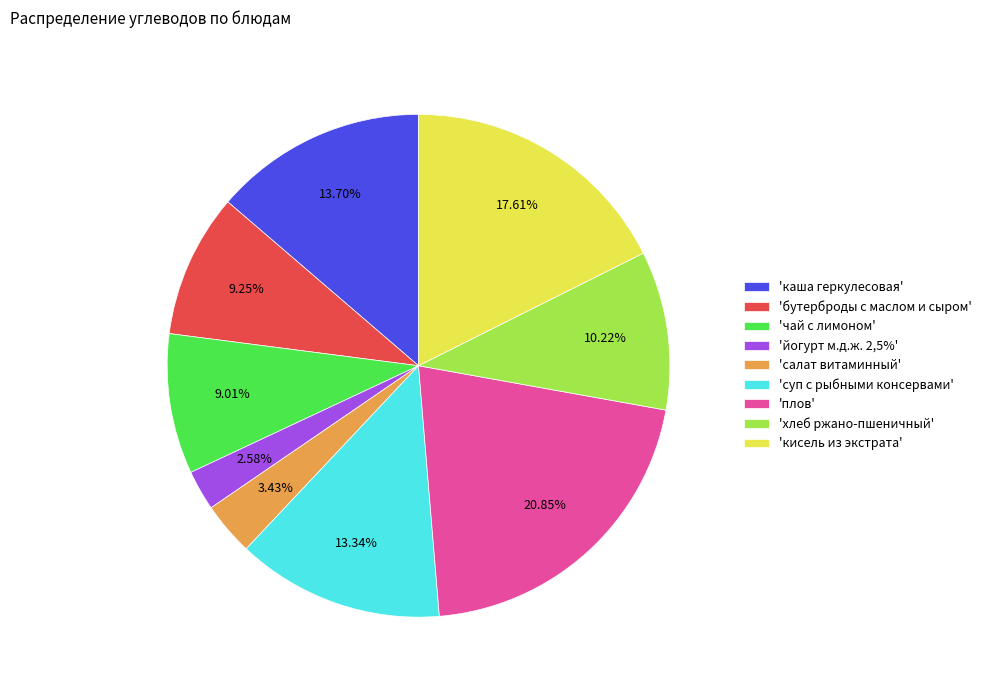

What is the largest slice in the pie chart?

'плов'